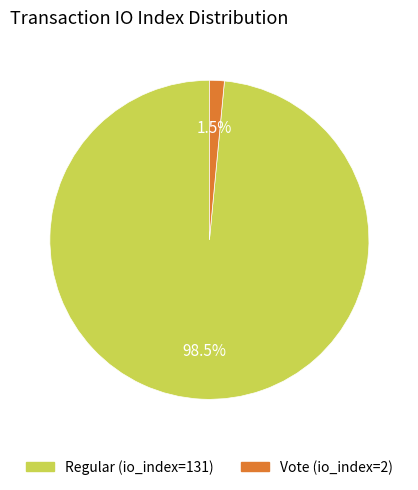

Rank the categories by value from highest to lowest.

Regular (io_index=131), Vote (io_index=2)